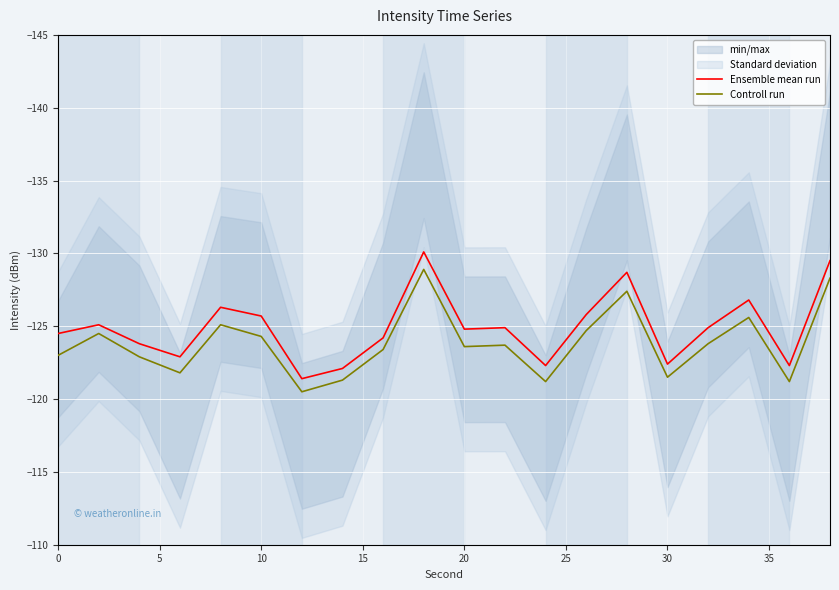

True or false: Controll run and Ensemble mean run intersect in this chart.

False